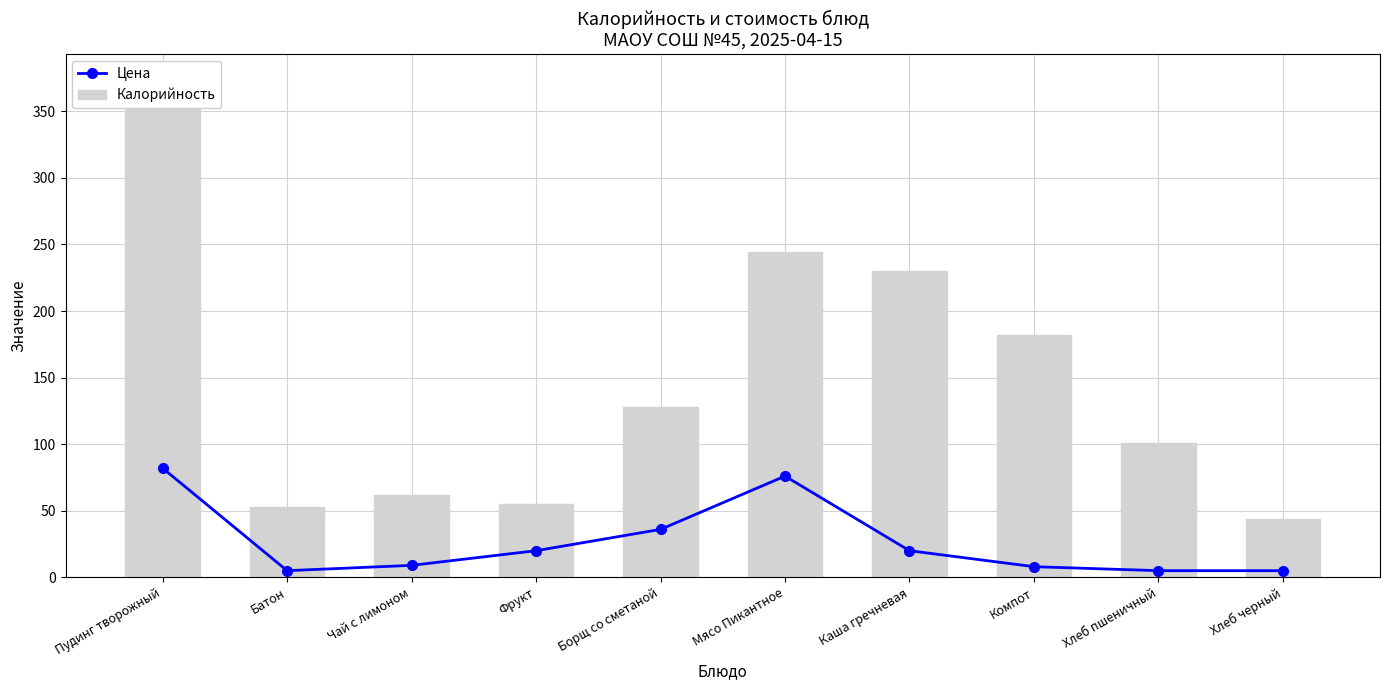

At which label is Калорийность closest to 209?

Каша гречневая